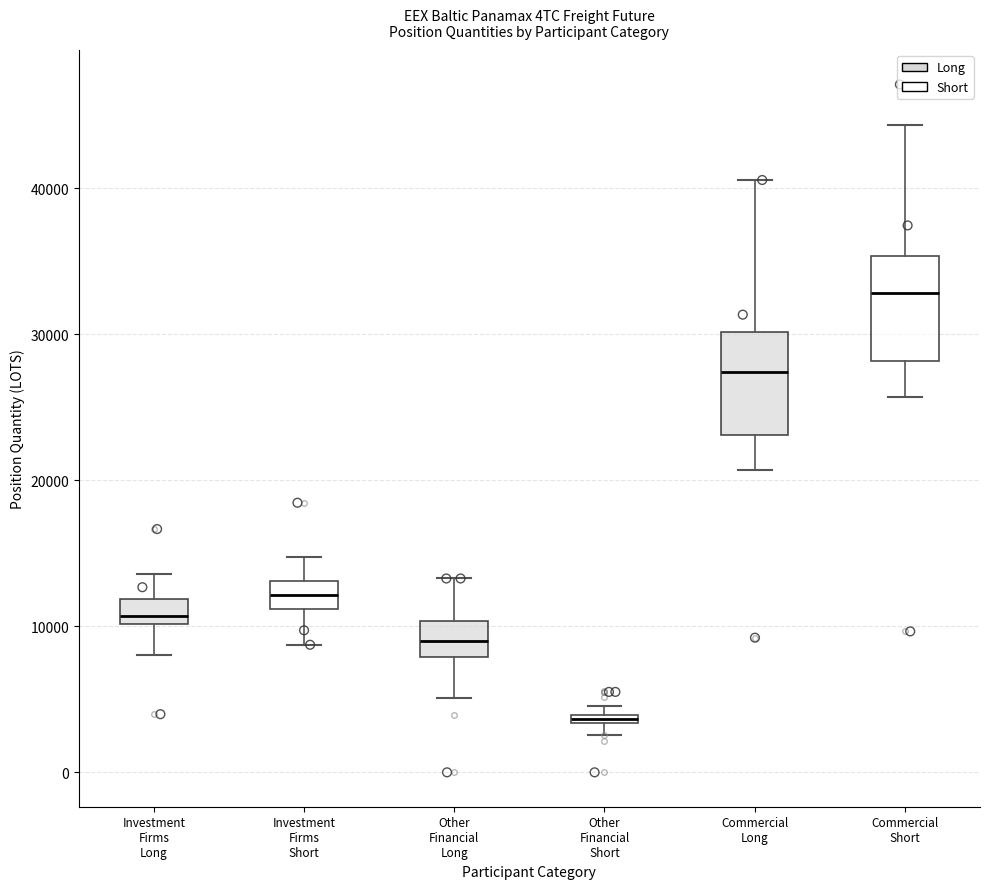

Which box has the lowest median line?

Other Financial Short